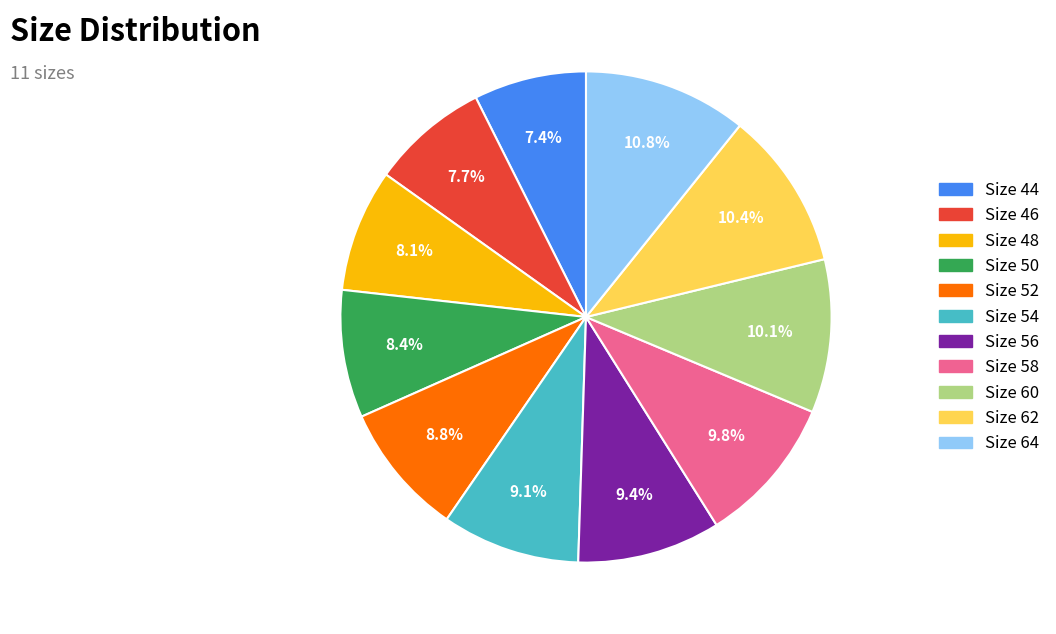

Is there a majority slice in this chart?

No